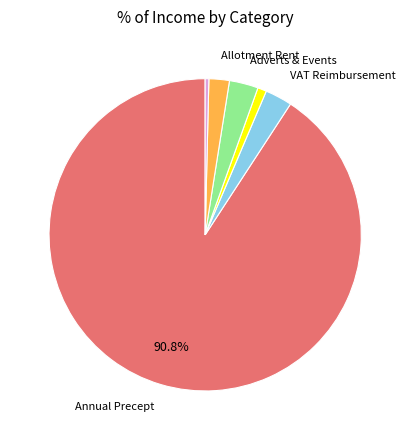

Does any single category account for the majority?

Yes